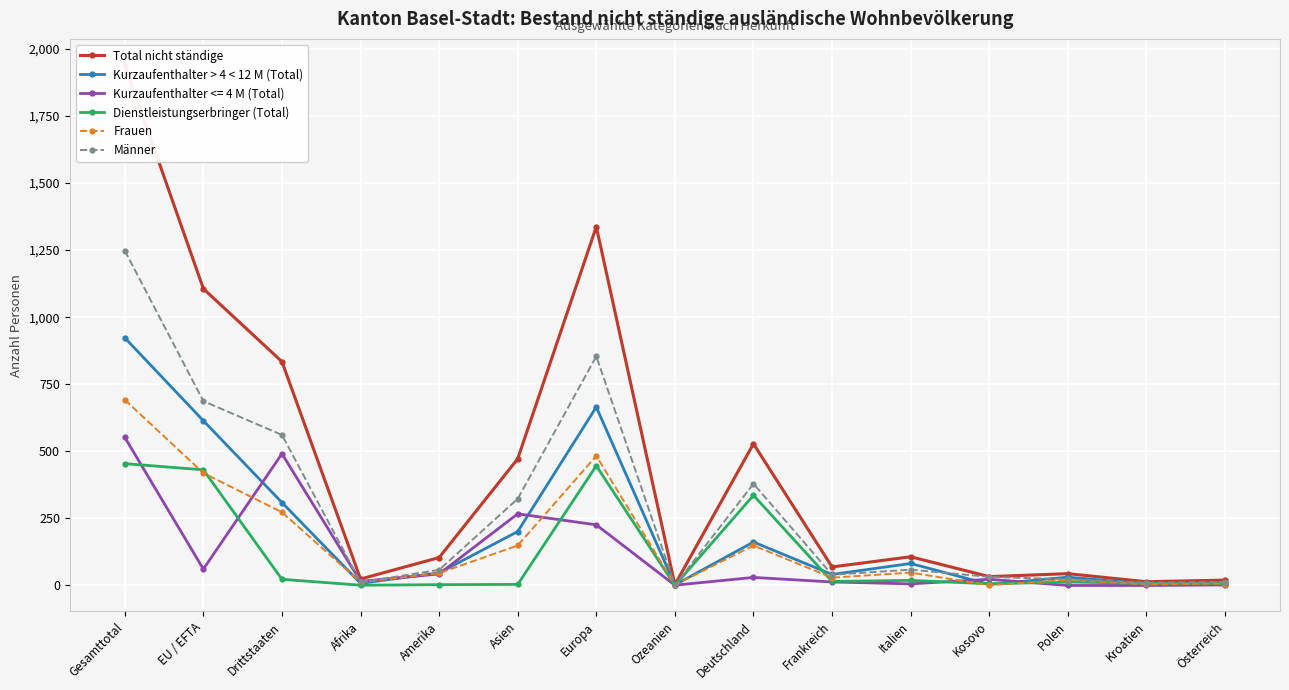

What value does the Frauen series have at Gesamttotal, to the nearest 50?

700